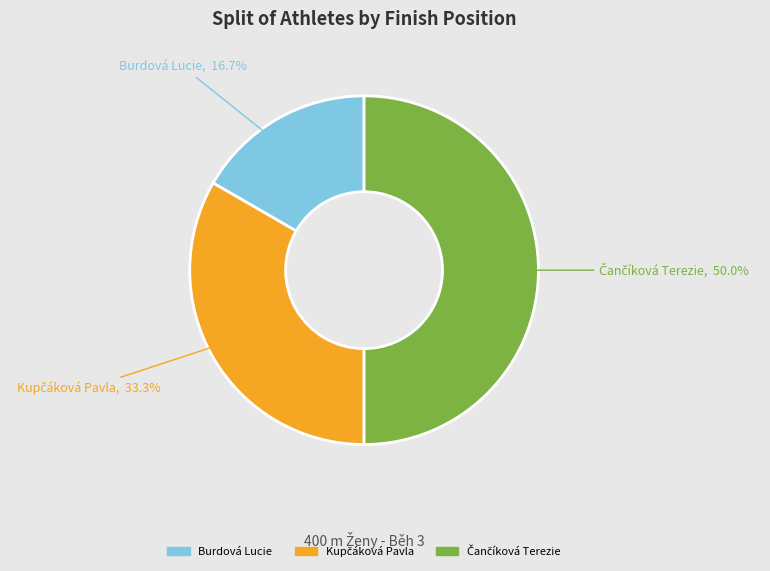

What is the smallest slice in the pie chart?

Burdová Lucie